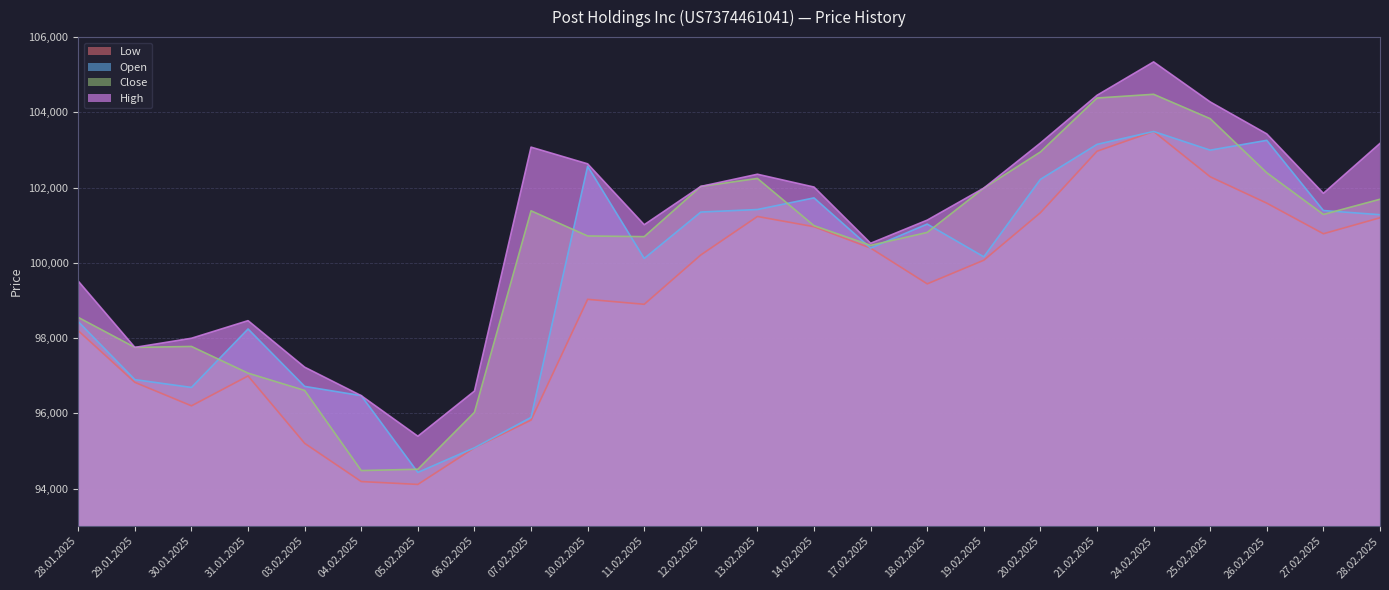

True or false: Low and Close cross at least once.

False